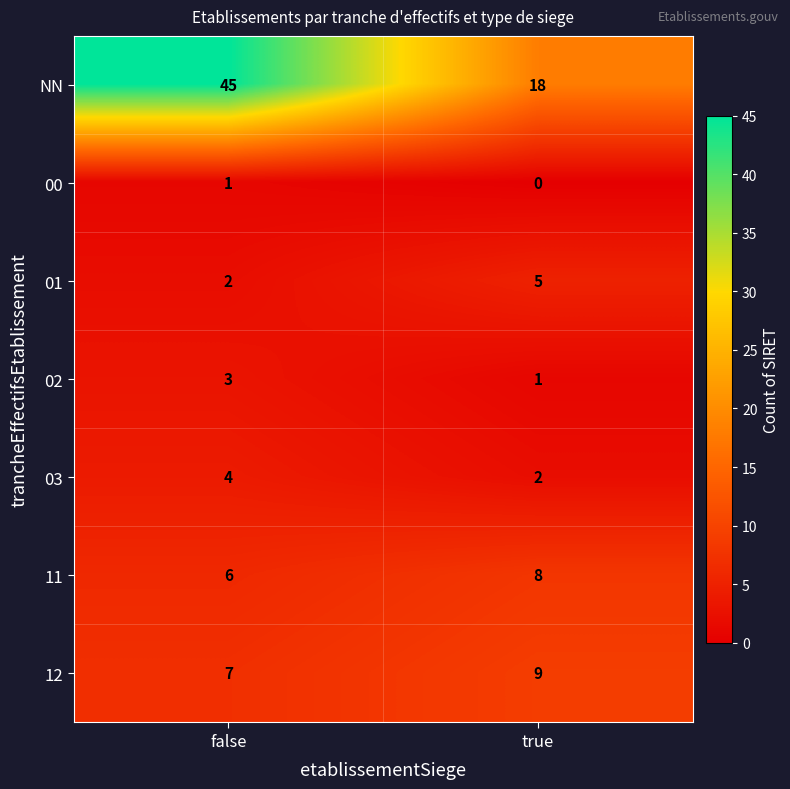

What is the total value across all series at true?

43